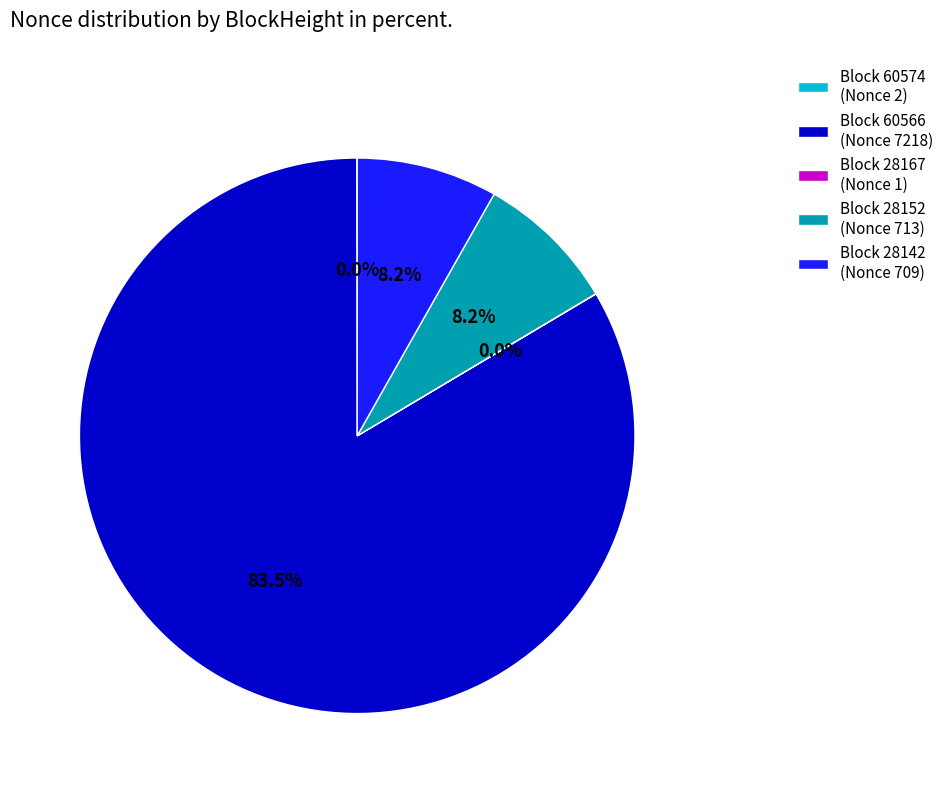

Is there any slice that represents more than half of the pie?

Yes